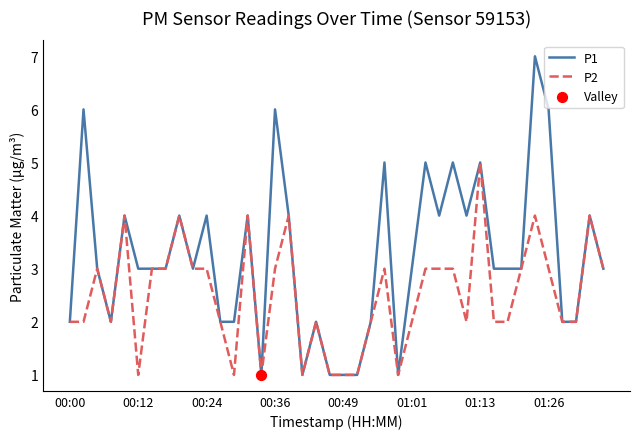

Which series has the largest range (max minus min)?

P1